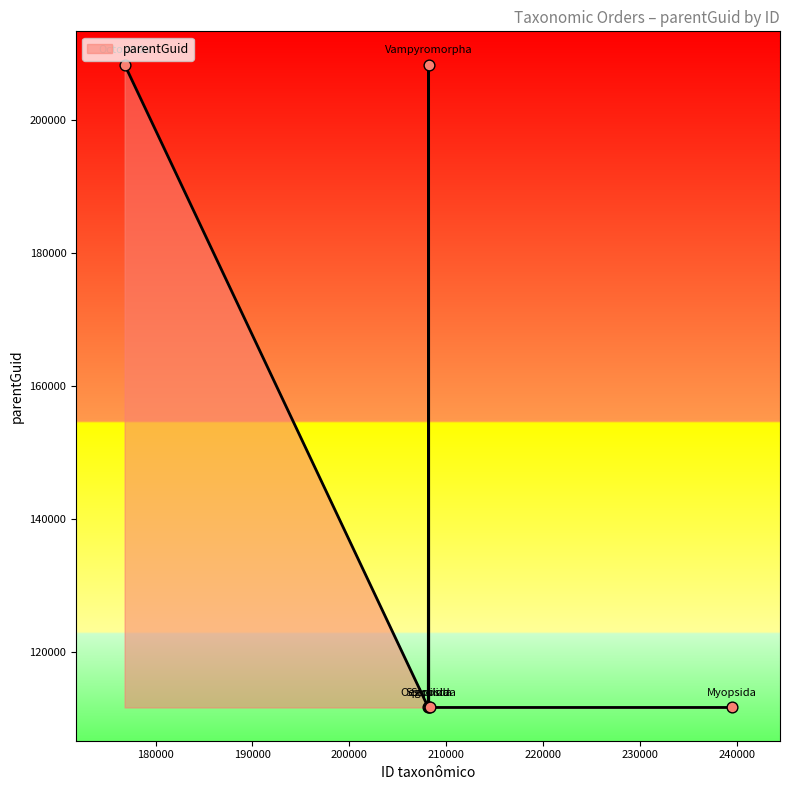

What is the average value?

143863